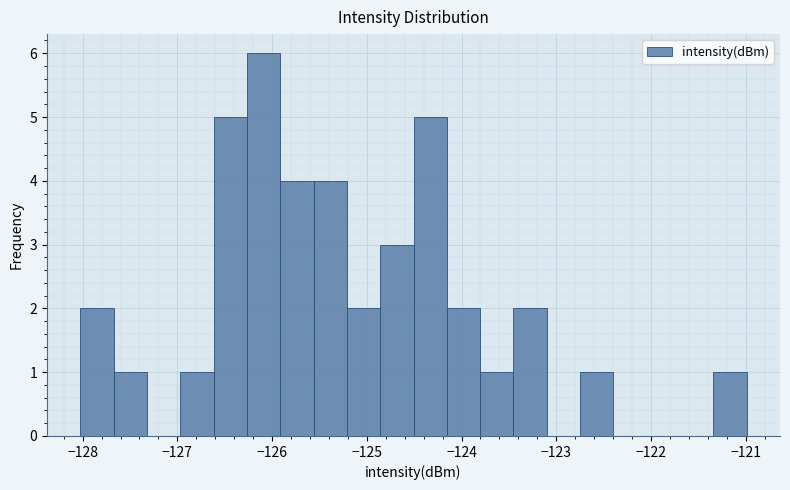

Around what value on the x-axis is the tallest bar? Give the approximate position of its centre, as read against the axis.

-126.1